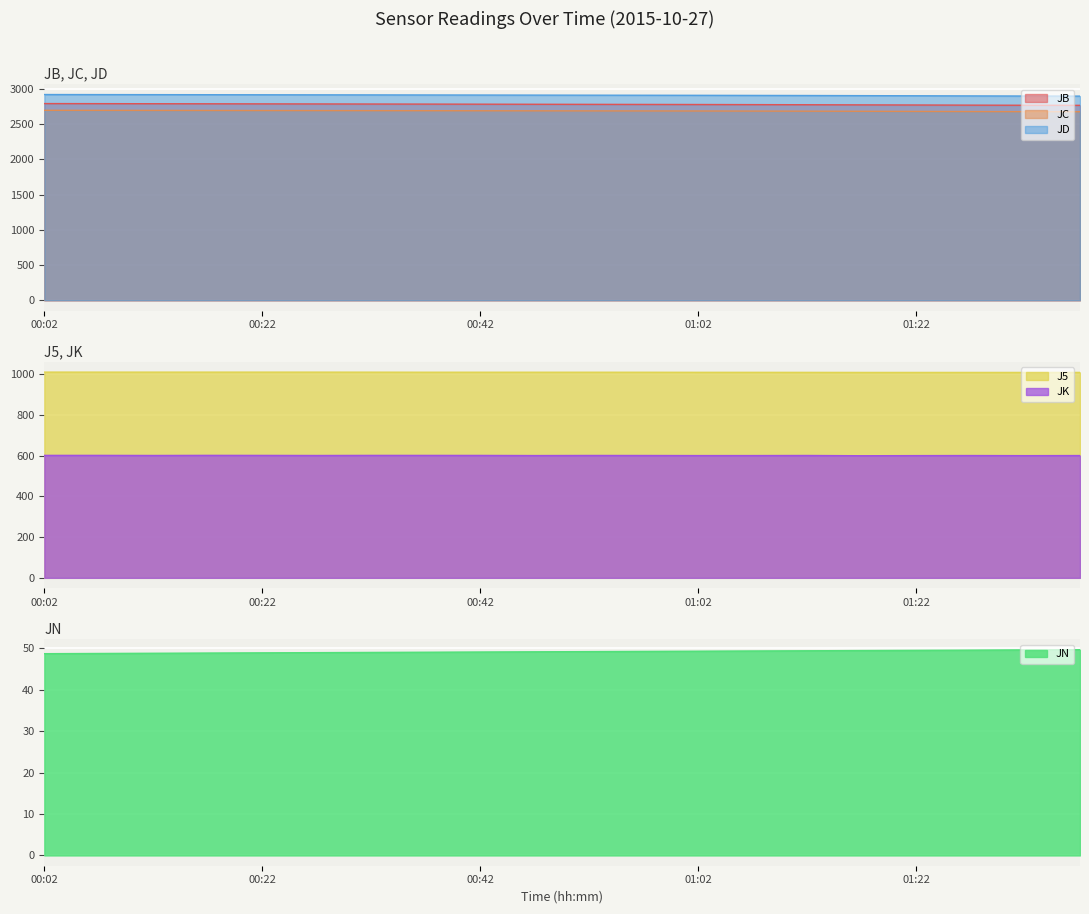

At how many categories does at least one series exceed 529?

20